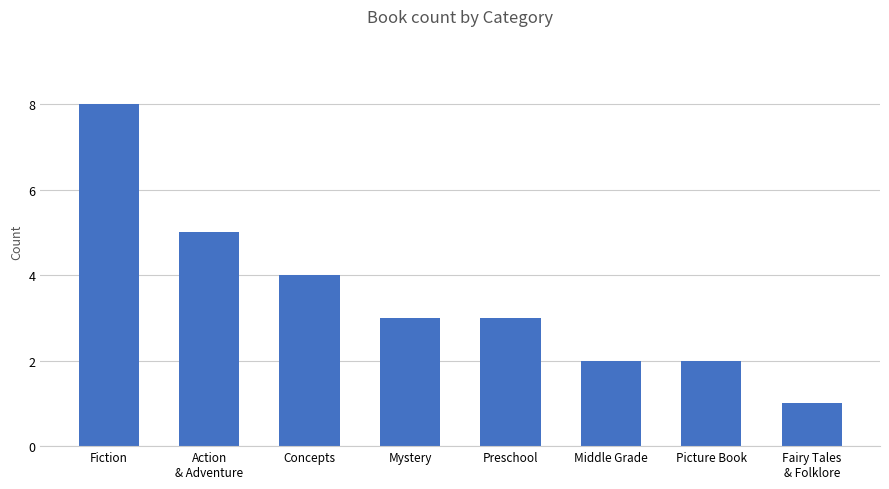

What is the sum of the values at Concepts and Preschool?

7